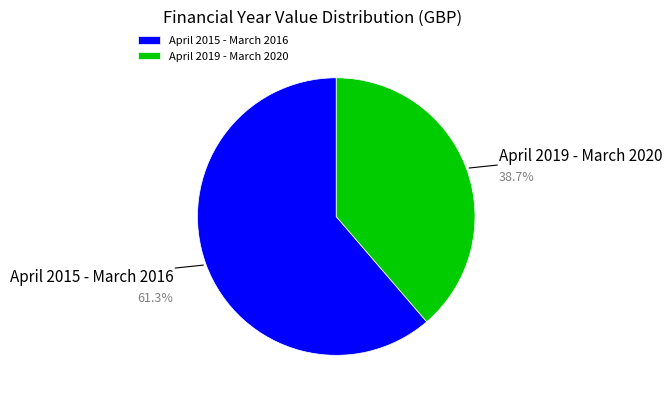

What is the total percentage of April 2015 - March 2016 and April 2019 - March 2020?

100.0%